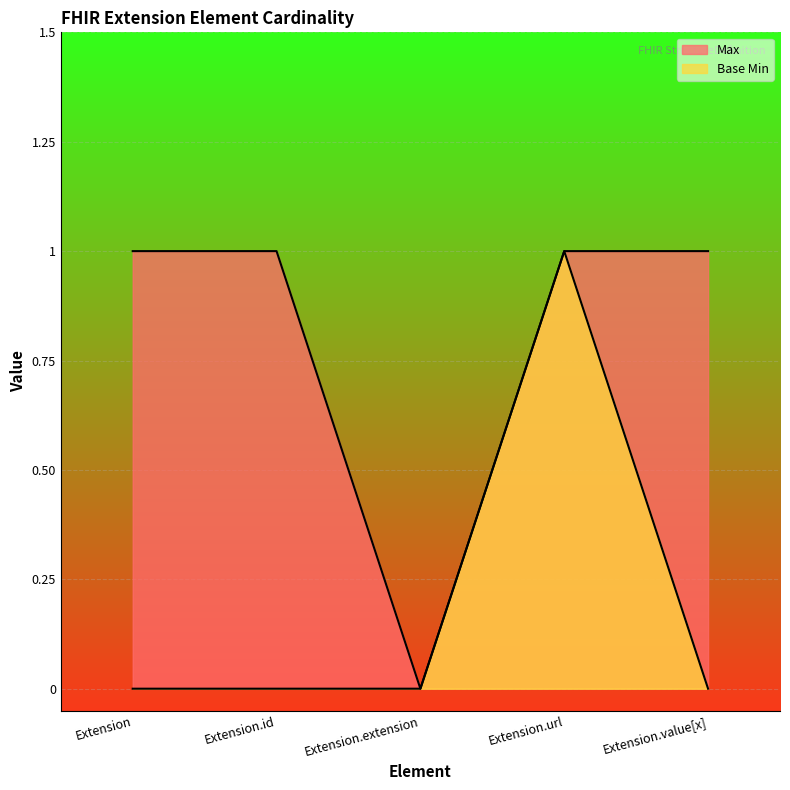

How many interior local valleys does the Max series have?

1